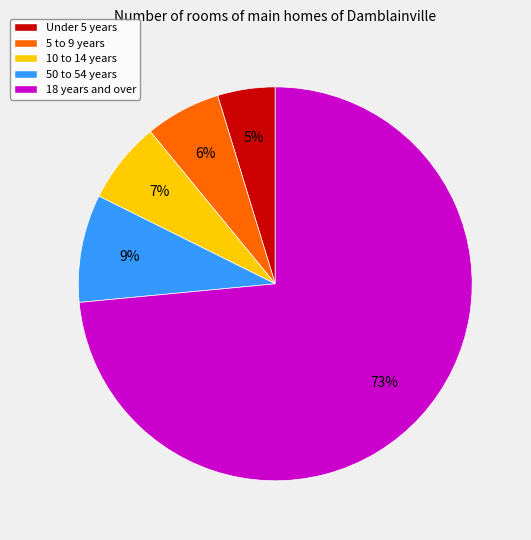

To the nearest percent, what is the difference between the 50 to 54 years and 10 to 14 years slice percentages?

2%